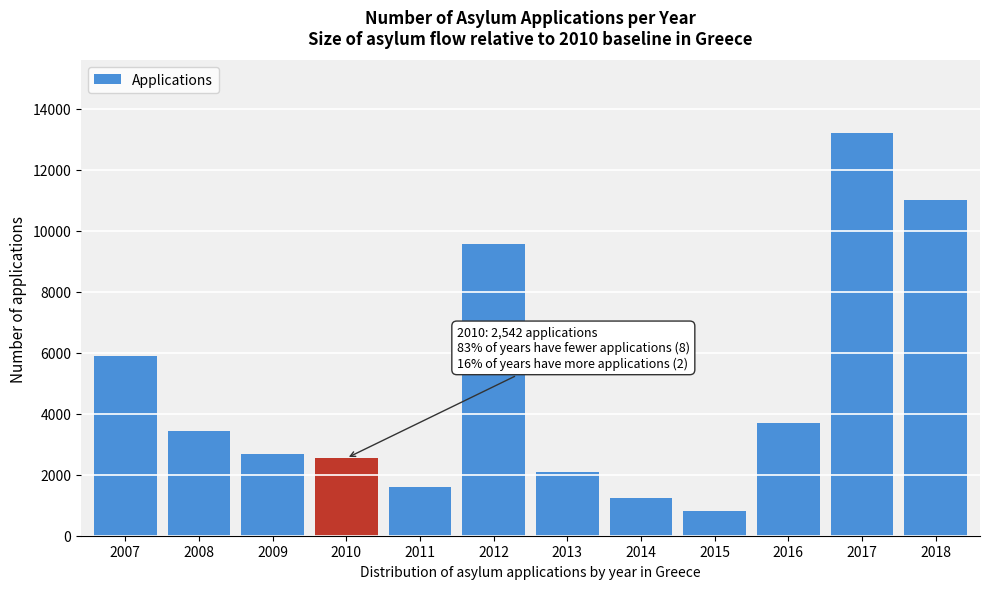

Reading left to right, what are all the values shown in this chart?

5905	3449	2663	2542	1611	9575	2081	1224	805	3686	13205	11000